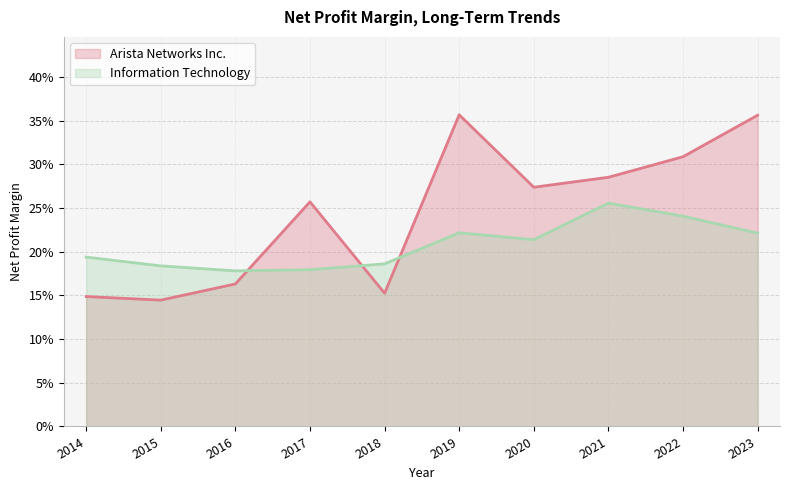

What is the difference between the second highest and minimum values in the Arista Networks Inc. series?

0.2